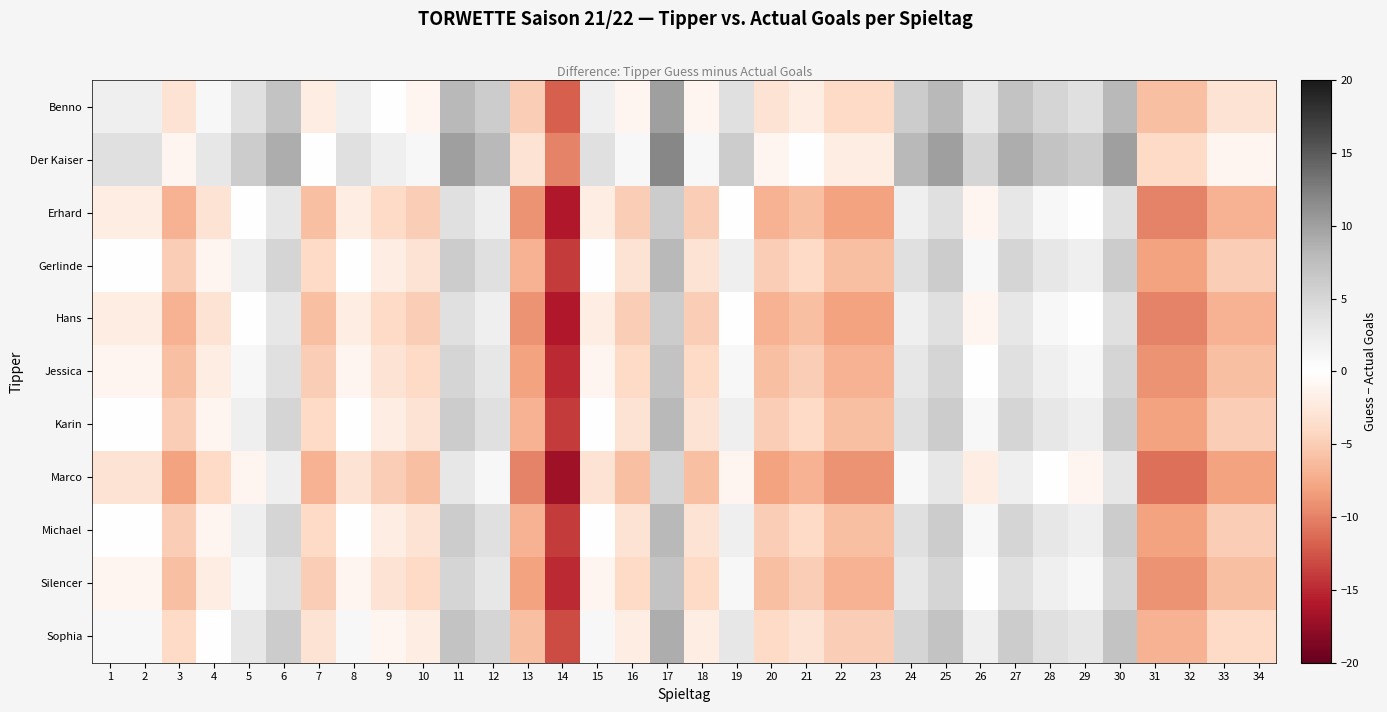

What is the greatest value displayed?

12